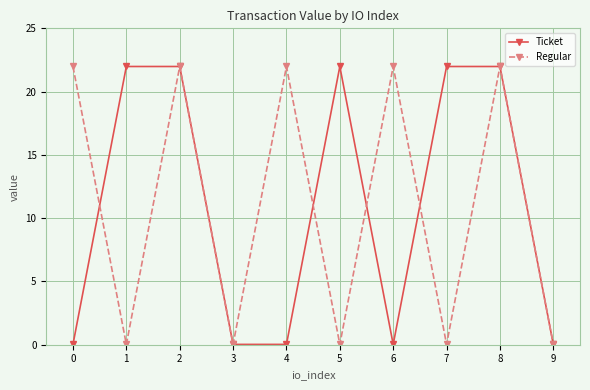

Does the chart have visible grid lines?

Yes